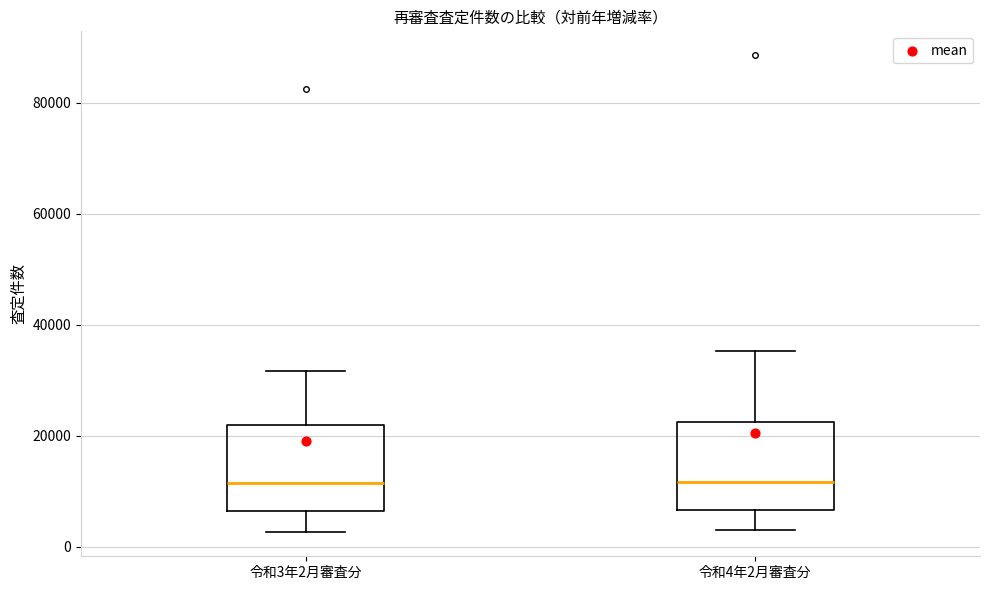

Reading left to right, transcribe this box plot: for each box, give where its median line is, the range the box spans, and where its two whiskers end, as read against the y-axis. The values are not printed on the chart, so give them approximately, as read against the axis.

令和3年2月審査分: median 12000, box 6000 to 22000, whiskers 2000 to 32000
令和4年2月審査分: median 12000, box 6000 to 22000, whiskers 2000 to 36000